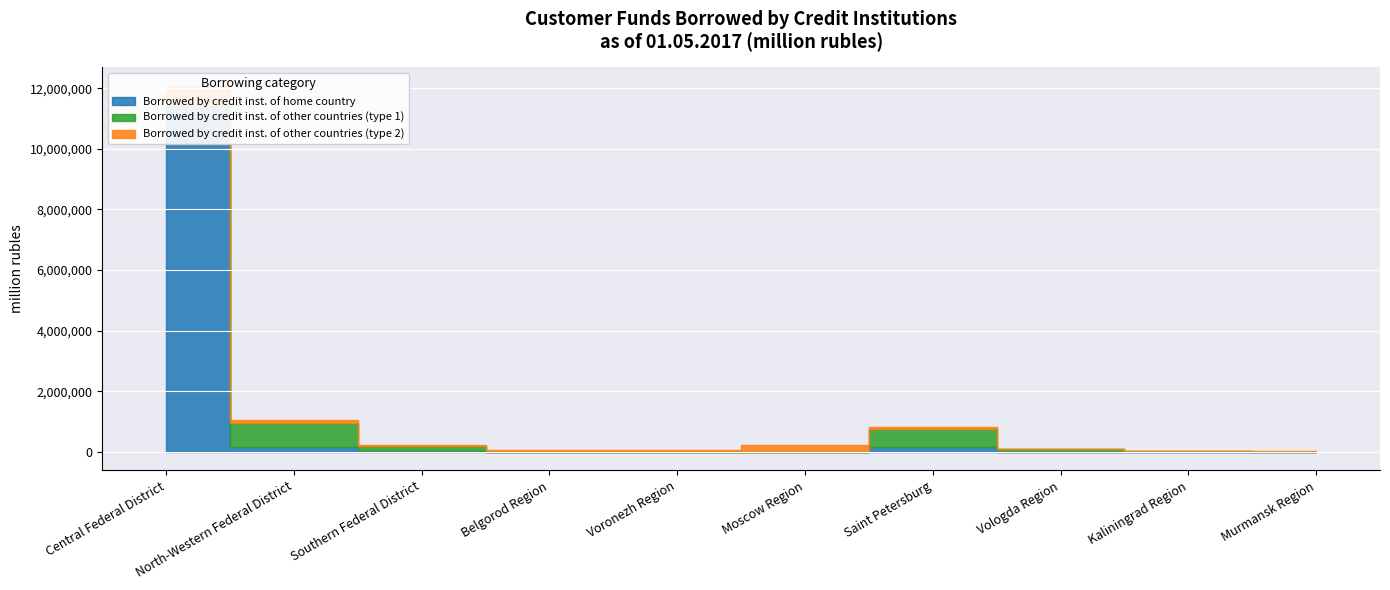

At which category does Borrowed by credit inst. of home country reach its first local valley?

Voronezh Region